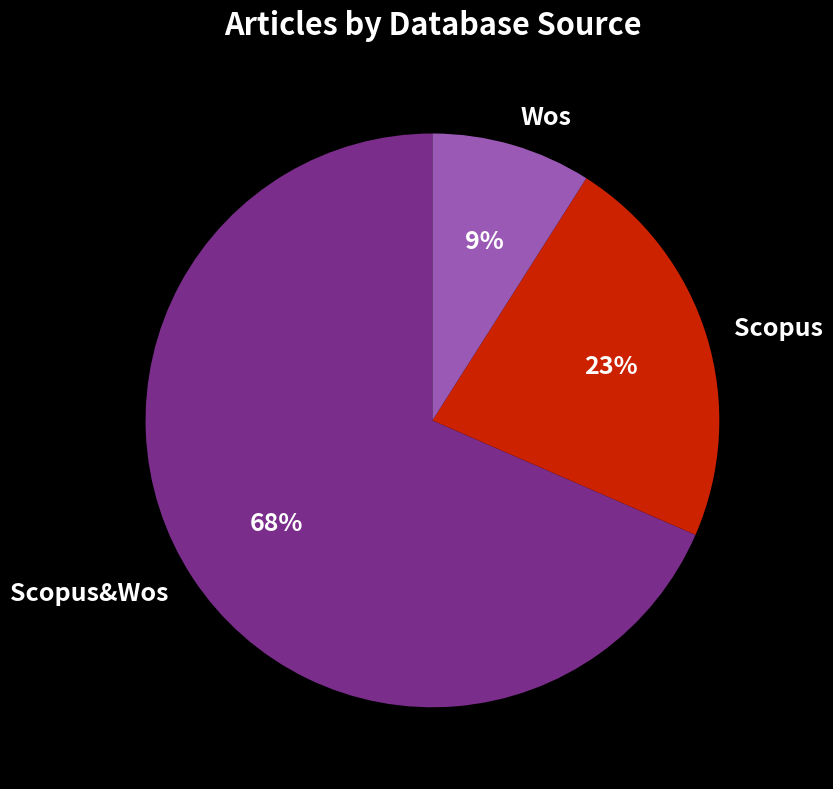

Which category accounts for the majority?

Scopus&Wos